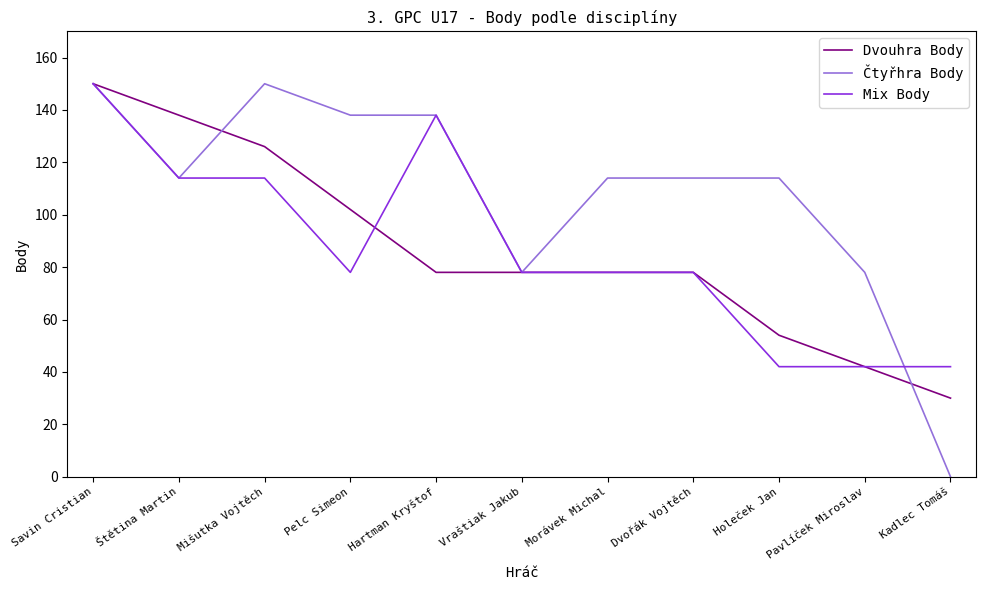

What is the greatest value displayed?

150